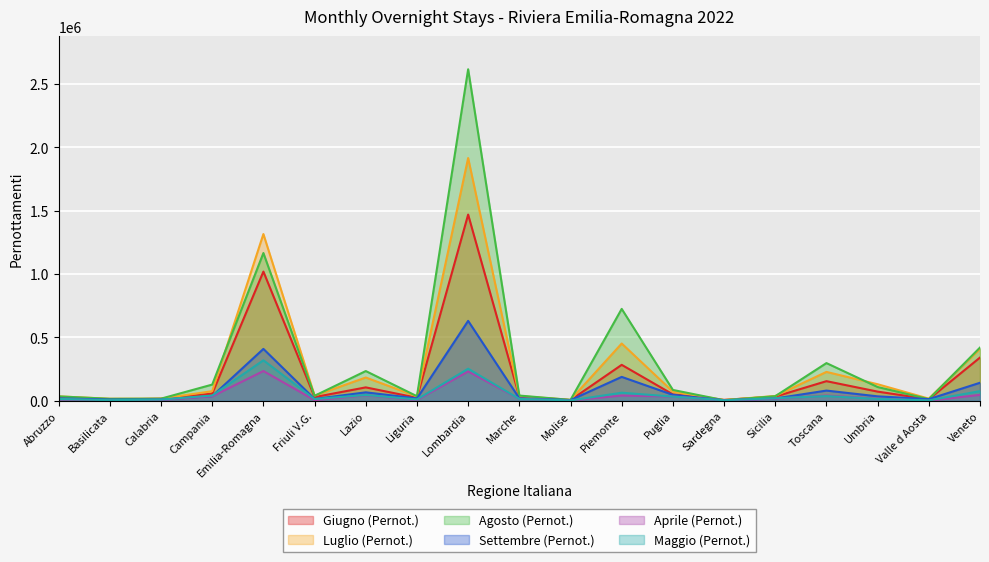

Is it true that Agosto (Pernot.) equals 79356 at Campania?

False